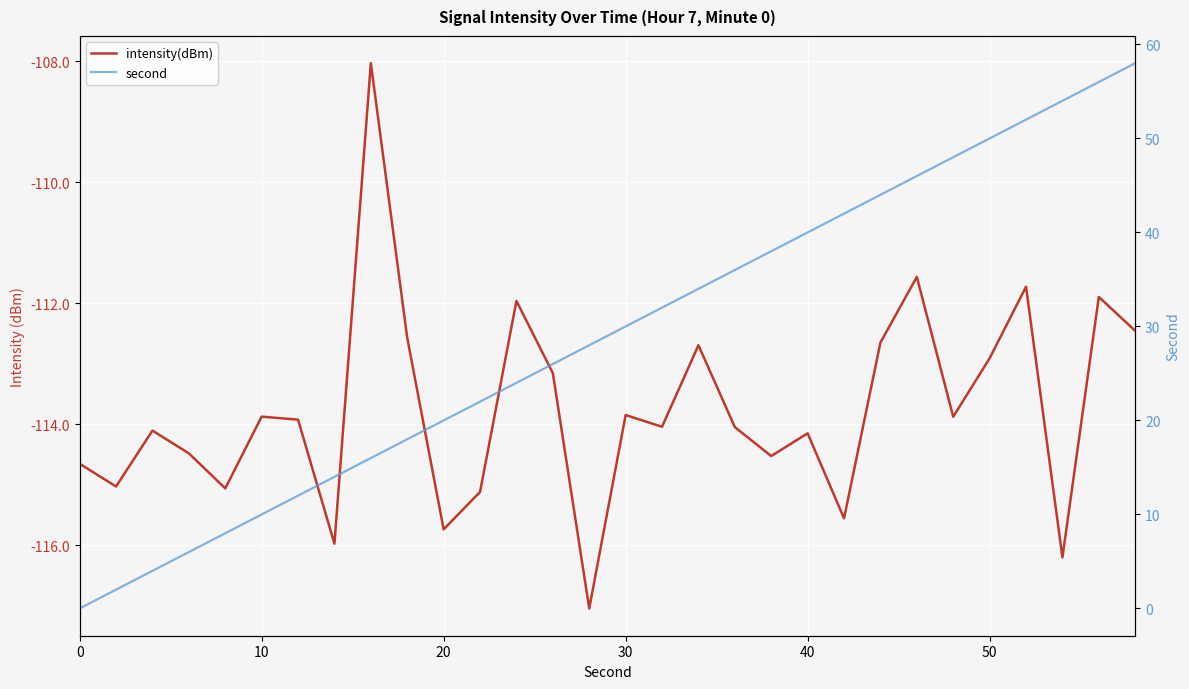

True or false: second and intensity(dBm) intersect in this chart.

False